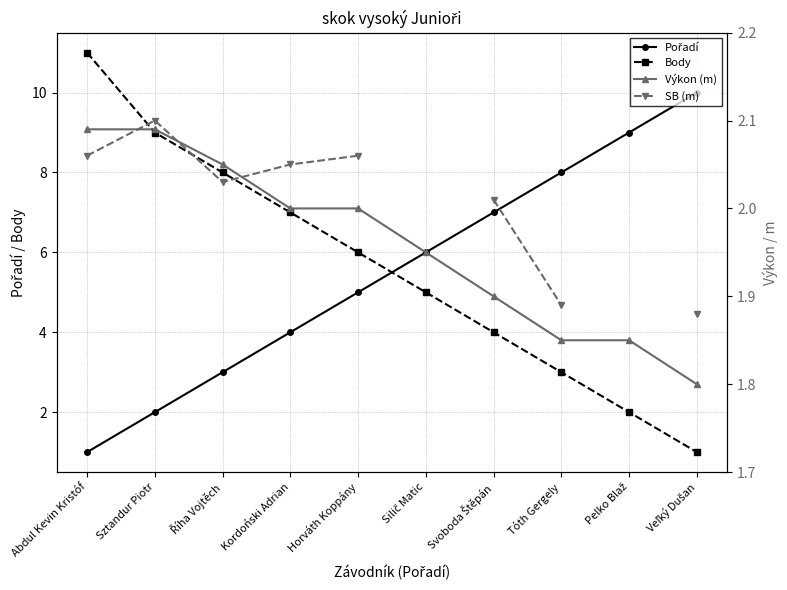

How many data points does each series have?

10